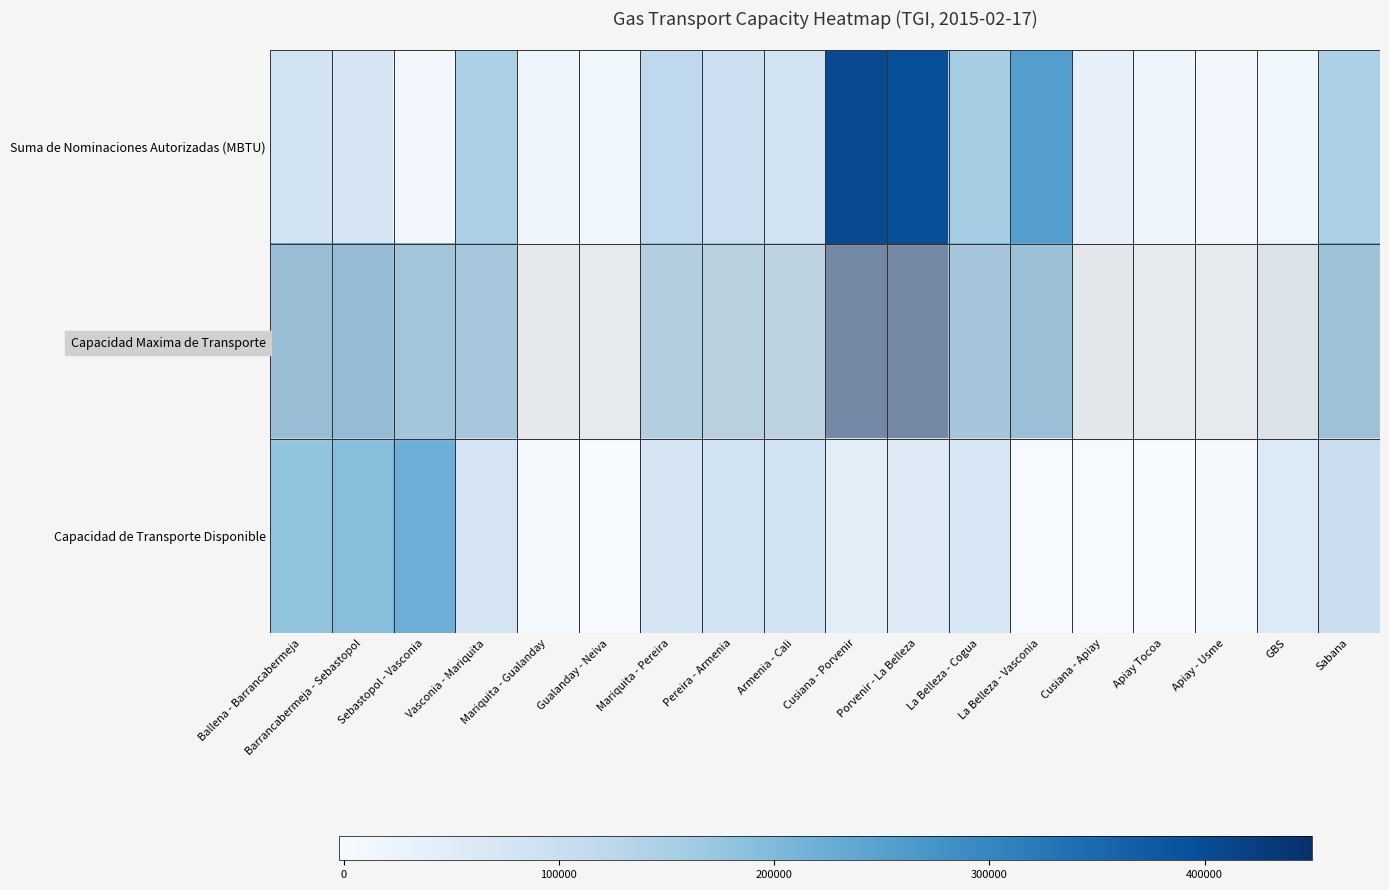

At which category is the sum across all series the highest?

Cusiana - Porvenir